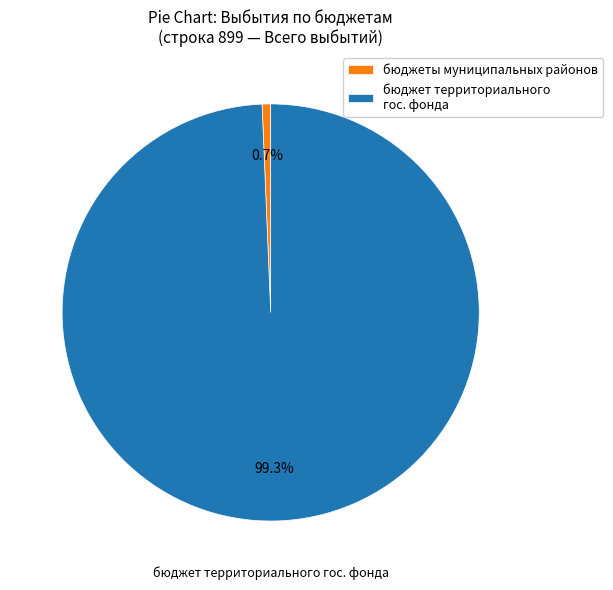

How many slices are in this pie chart?

2